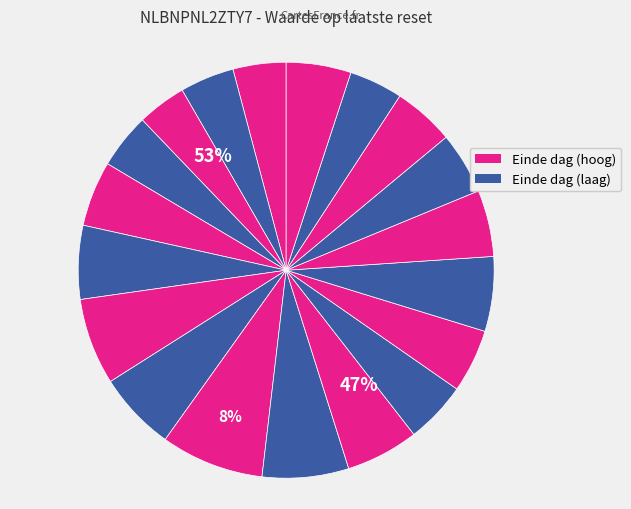

How many slices are in this pie chart?

19